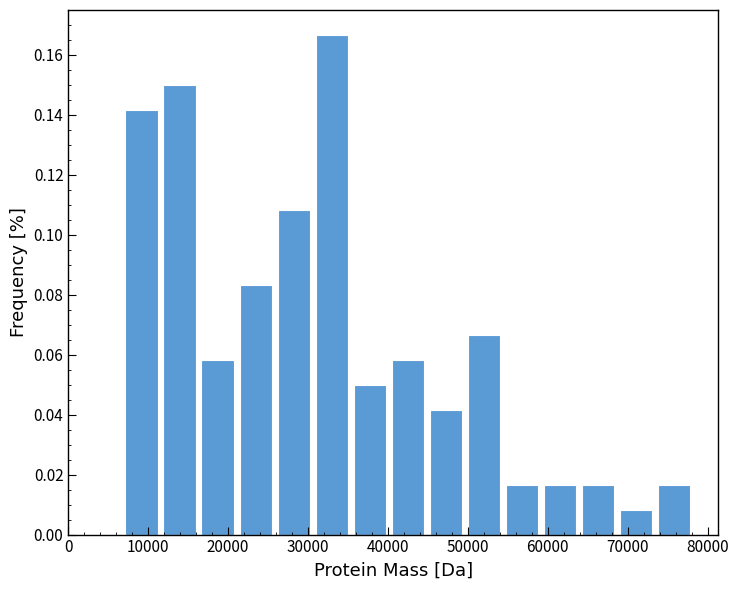

Which range on the x-axis has the tallest bar?

31000 to 36000